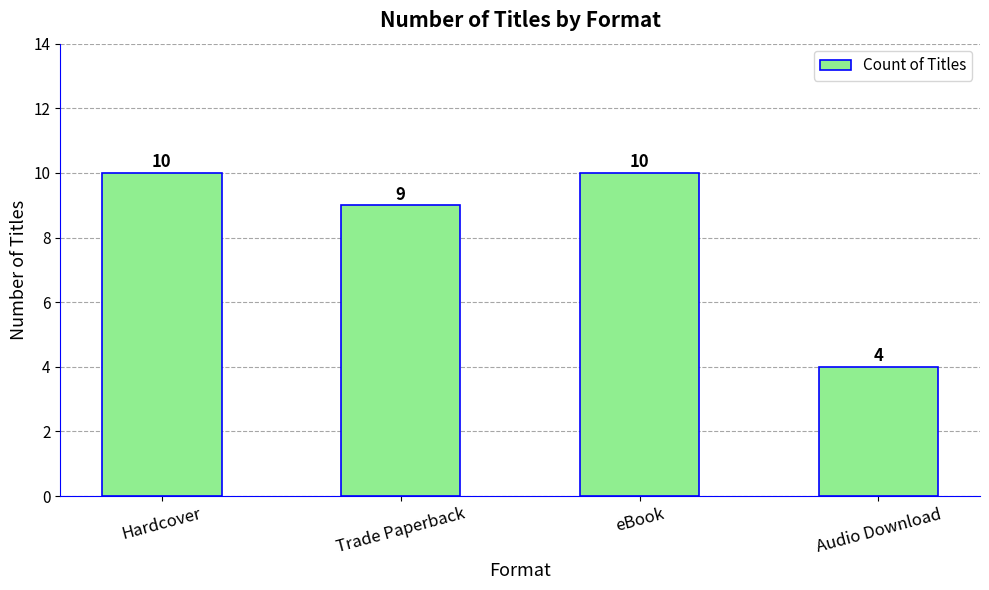

How many bars are there in total?

4